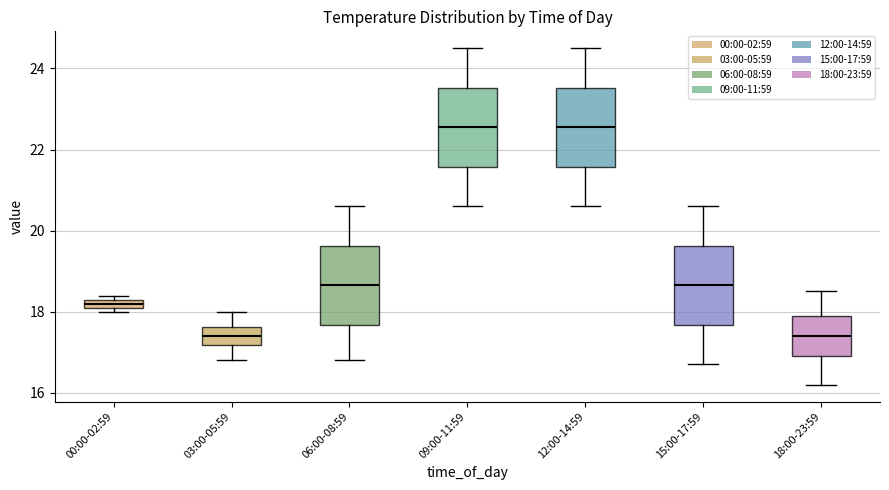

Where does the upper whisker of the box for 12:00-14:59 end on the y-axis? The values are not printed on the chart, so give them approximately, as read against the axis.

24.6